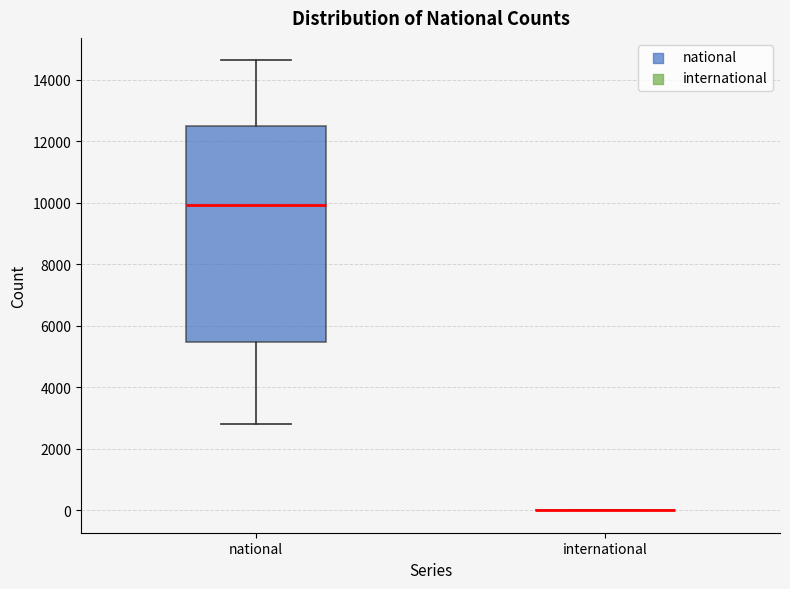

Reading left to right, read every box against the y-axis: the position of its median line, the range the box covers, and the ends of its whiskers. The values are not printed on the chart, so give them approximately, as read against the axis.

national: median 10000, box 5400 to 12400, whiskers 2800 to 14600
international: box collapsed to a line at 0, whiskers 0 to 0